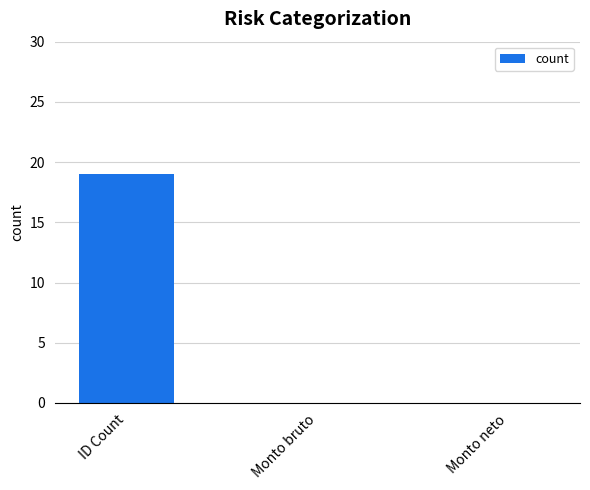

What is the sum of the values at ID Count and Monto neto?

19